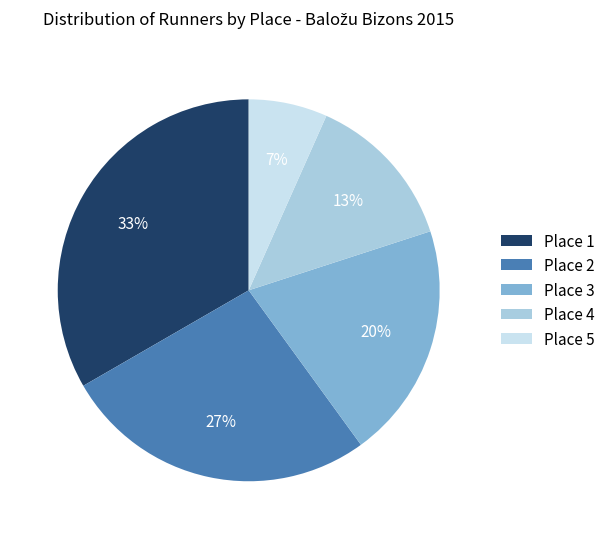

To the nearest percent, what portion does Place 5 represent?

7%